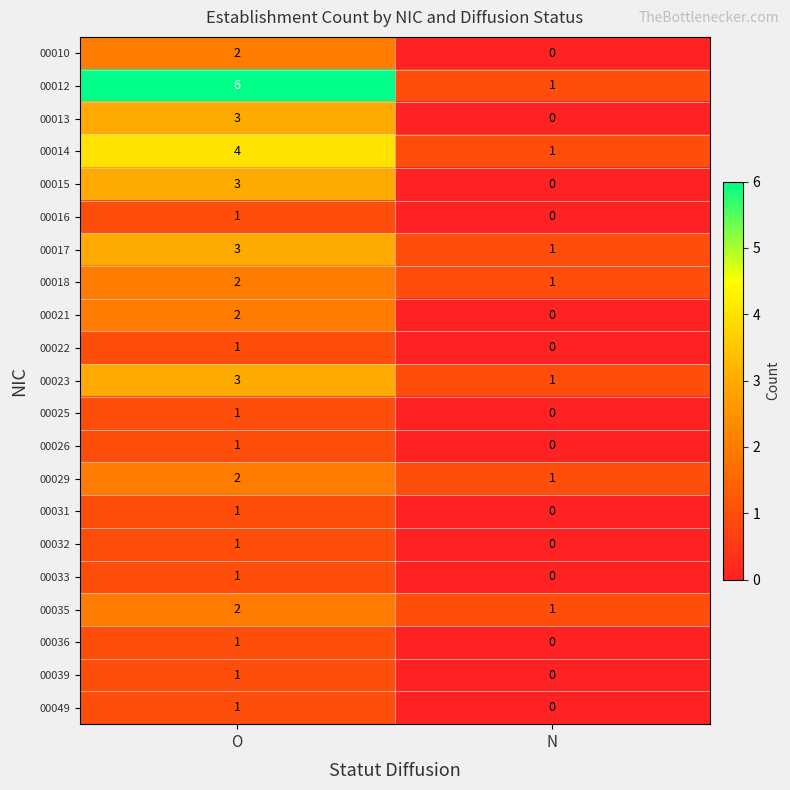

How many series are shown in this chart?

21